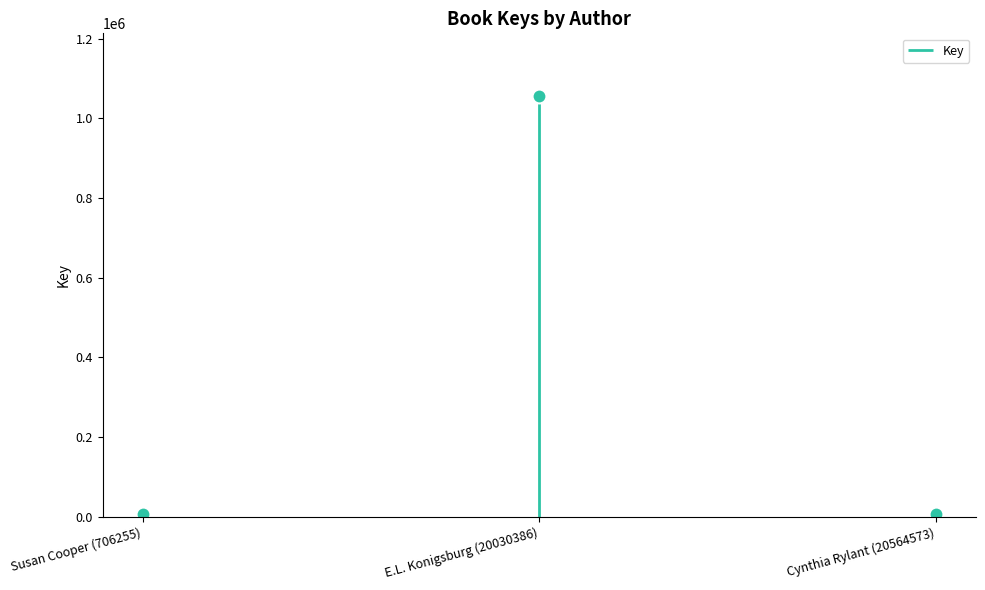

What is the sum of all values?

1068172